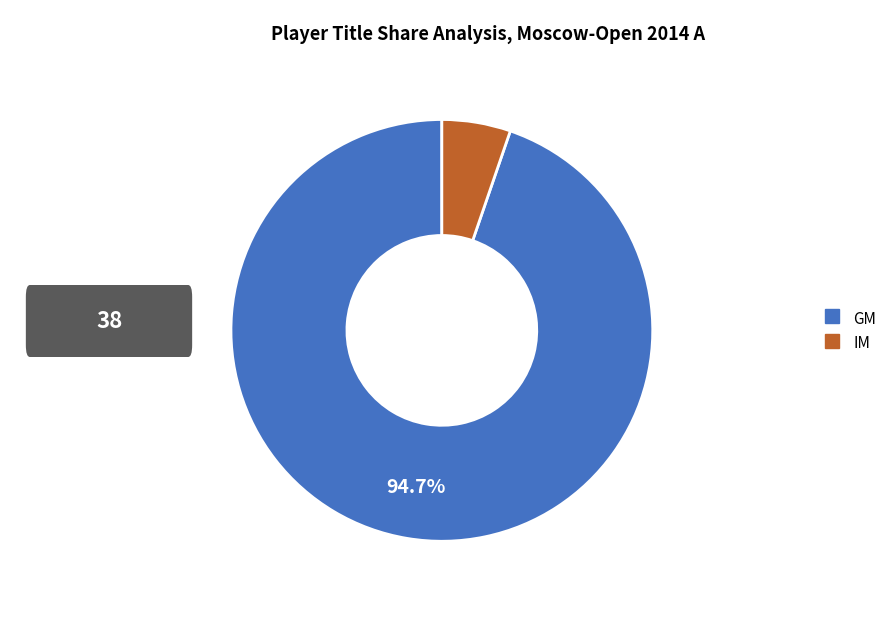

To the nearest percent, what is the combined percentage of GM and IM?

100%